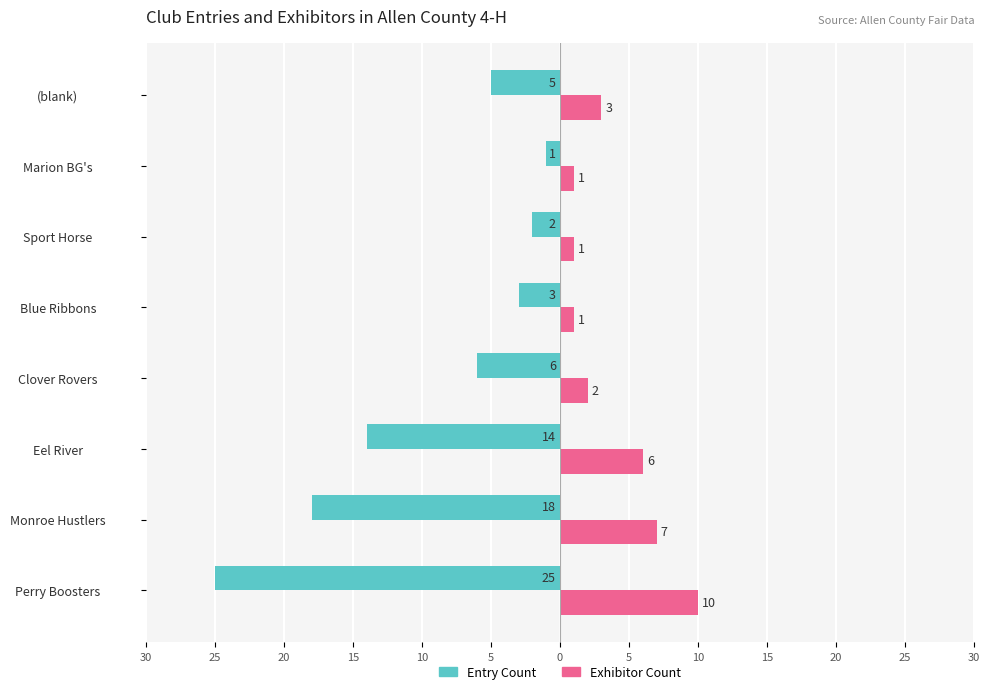

What is the difference between the second highest and second lowest values in the Entry Count series?

16